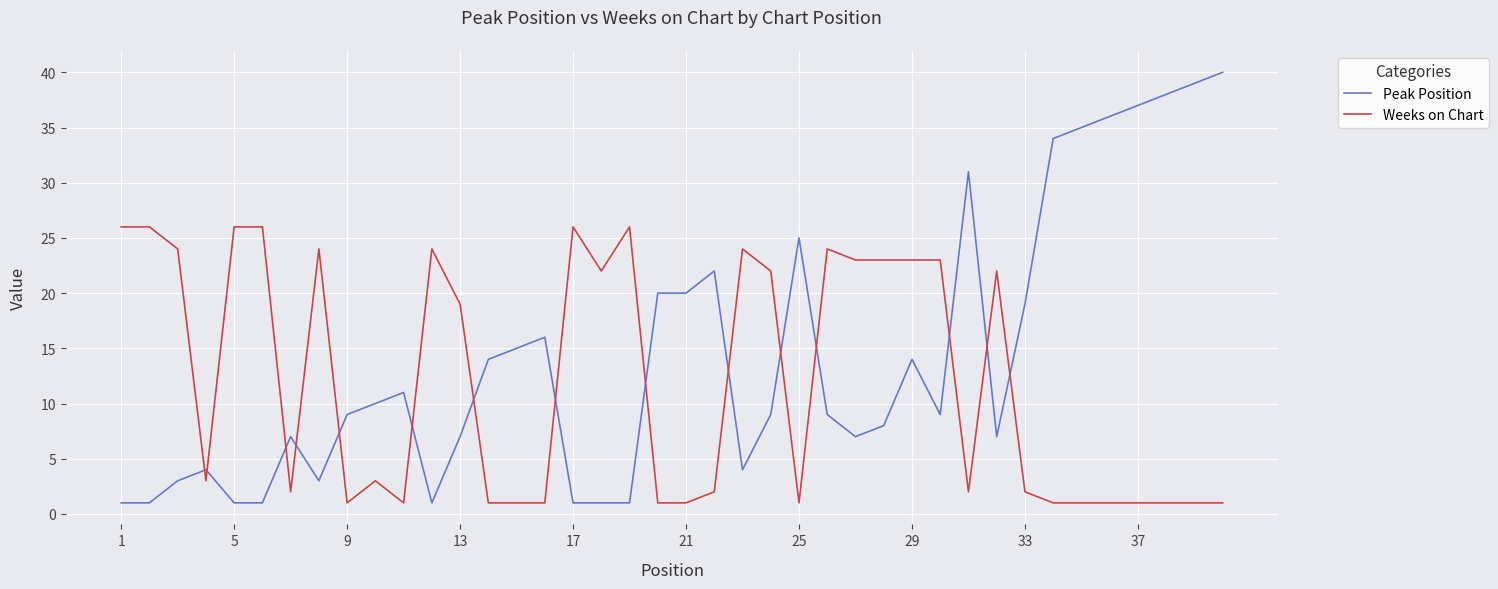

What is the average value of the Peak Position series?

14